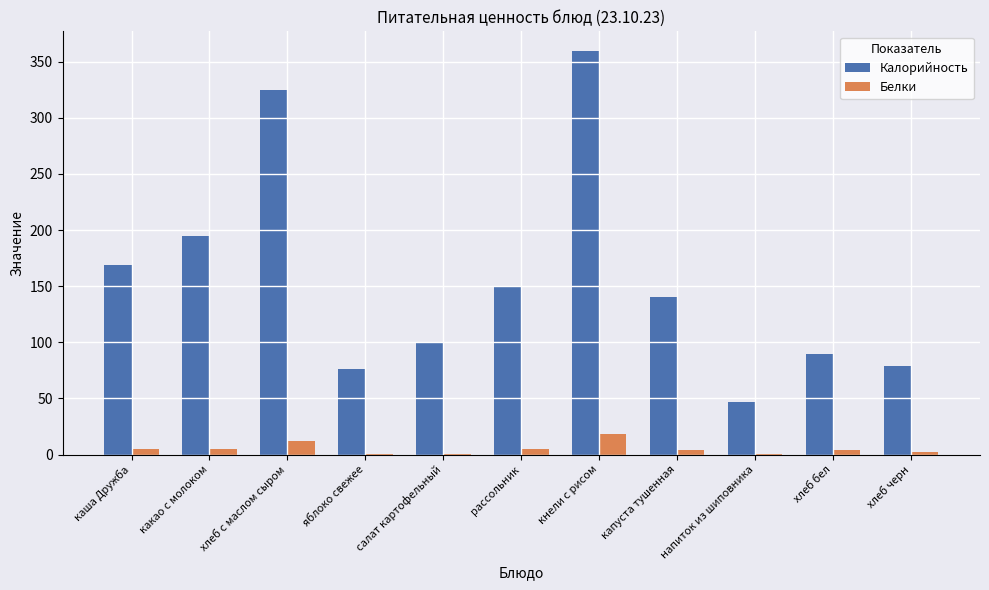

The value of Калорийность at хлеб бел is 90.0. True or false?

True